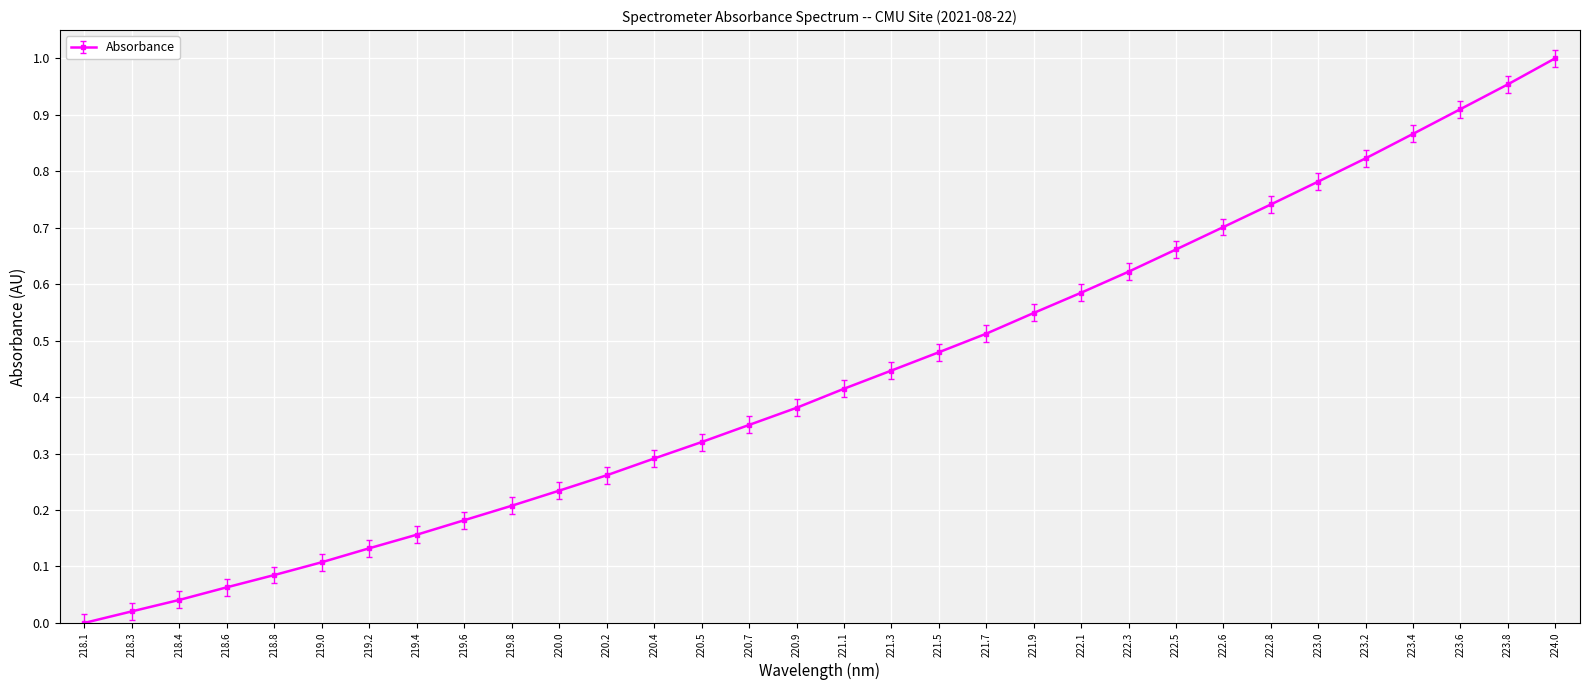

What is the sum of all values?

13.9